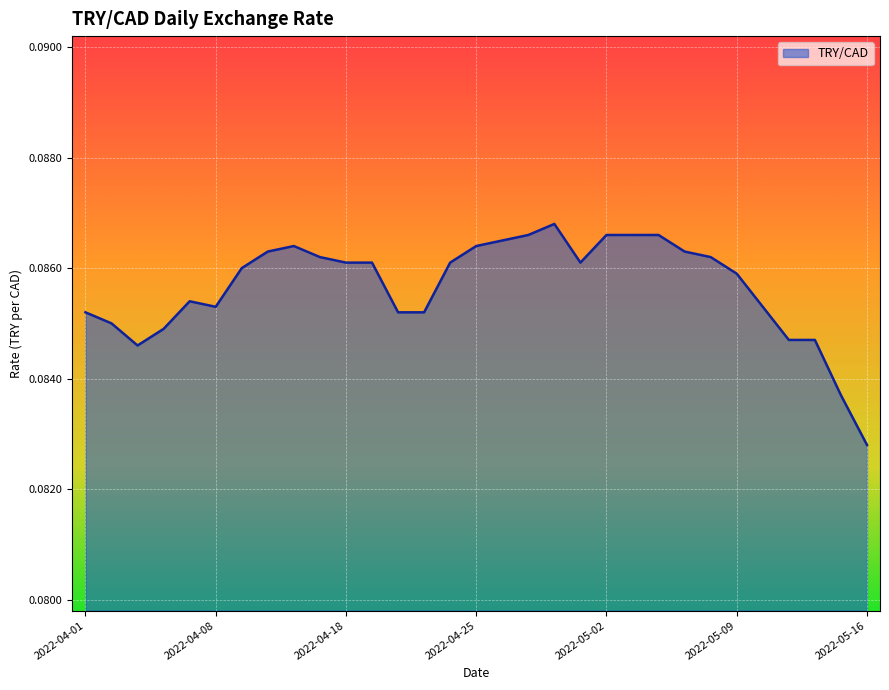

Reading left to right, list all the values displayed in this chart.

2022-04-01=0.1	2022-04-04=0.1	2022-04-05=0.1	2022-04-06=0.1	2022-04-07=0.1	2022-04-08=0.1	2022-04-11=0.1	2022-04-12=0.1	2022-04-13=0.1	2022-04-14=0.1	2022-04-18=0.1	2022-04-19=0.1	2022-04-20=0.1	2022-04-21=0.1	2022-04-22=0.1	2022-04-25=0.1	2022-04-26=0.1	2022-04-27=0.1	2022-04-28=0.1	2022-04-29=0.1	2022-05-02=0.1	2022-05-03=0.1	2022-05-04=0.1	2022-05-05=0.1	2022-05-06=0.1	2022-05-09=0.1	2022-05-10=0.1	2022-05-11=0.1	2022-05-12=0.1	2022-05-13=0.1	2022-05-16=0.1